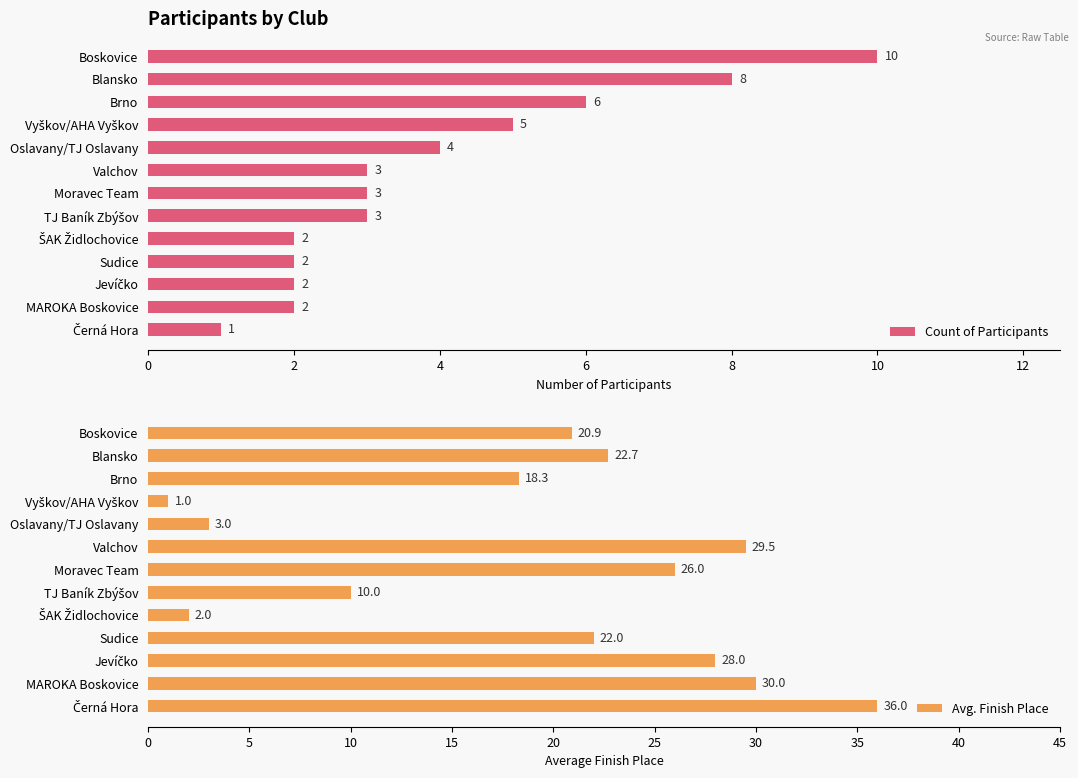

Count the number of data series in this chart.

2